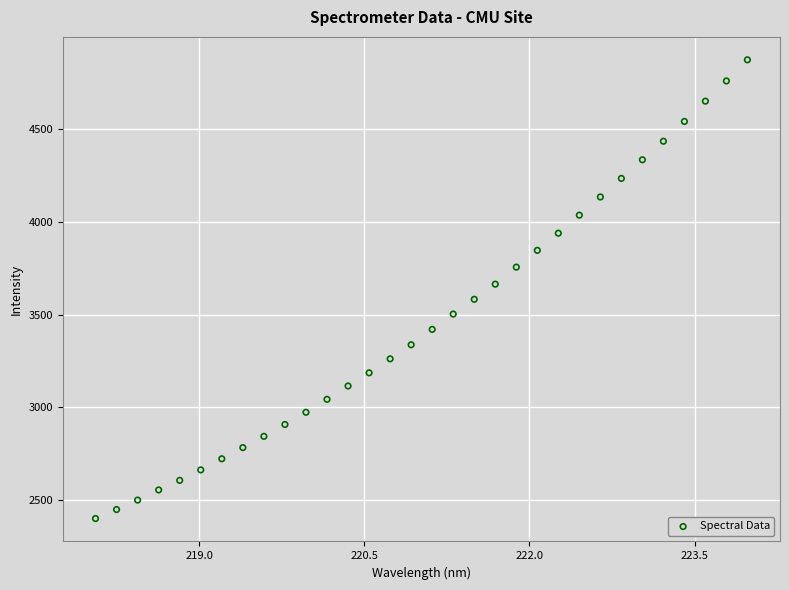

What is the range of X values (max minus min)?

5.9